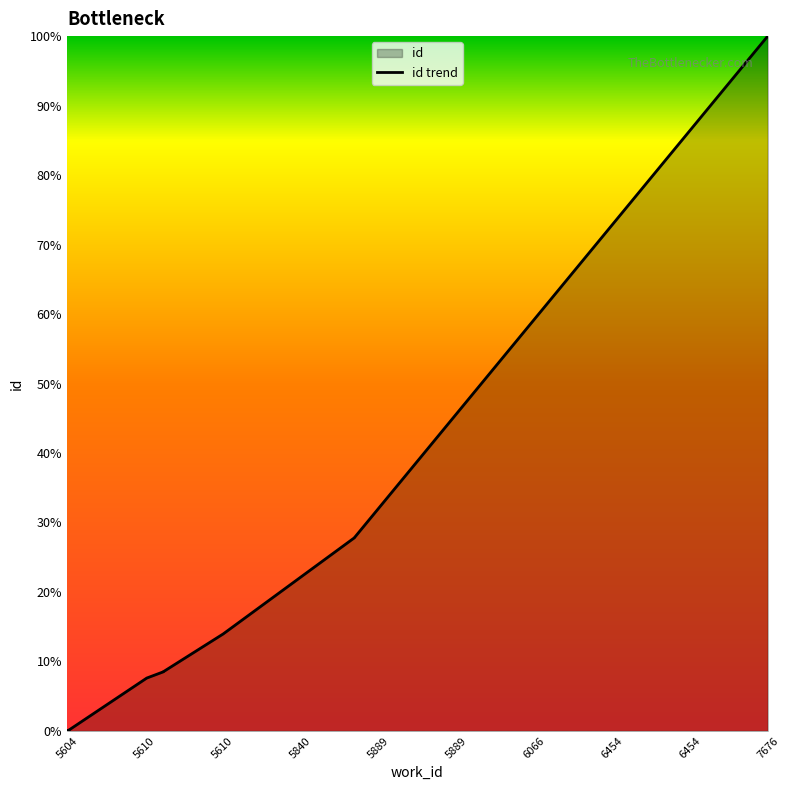

List the labels in order of value, largest first.

7676, 6454, 6454, 6066, 5889, 5889, 5840, 5610, 5610, 5604